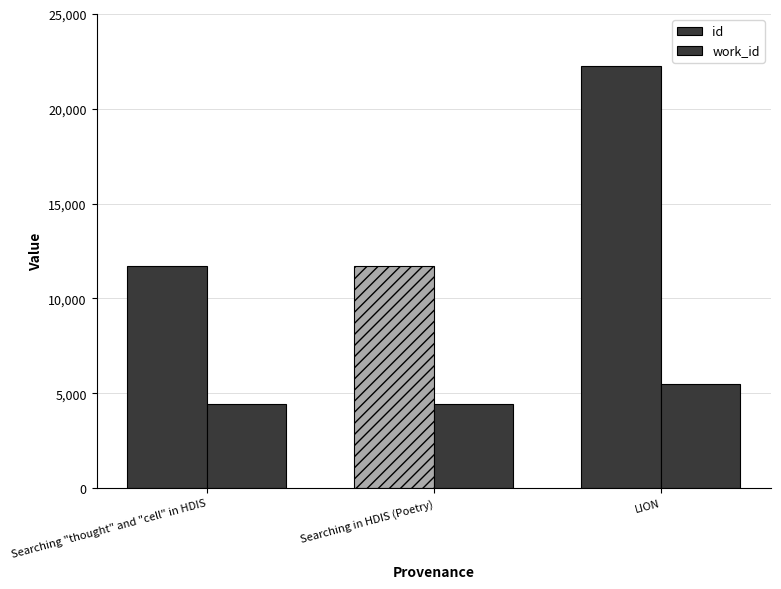

Is the value of work_id at Searching in HDIS (Poetry) greater than the value of id at Searching in HDIS (Poetry)?

No